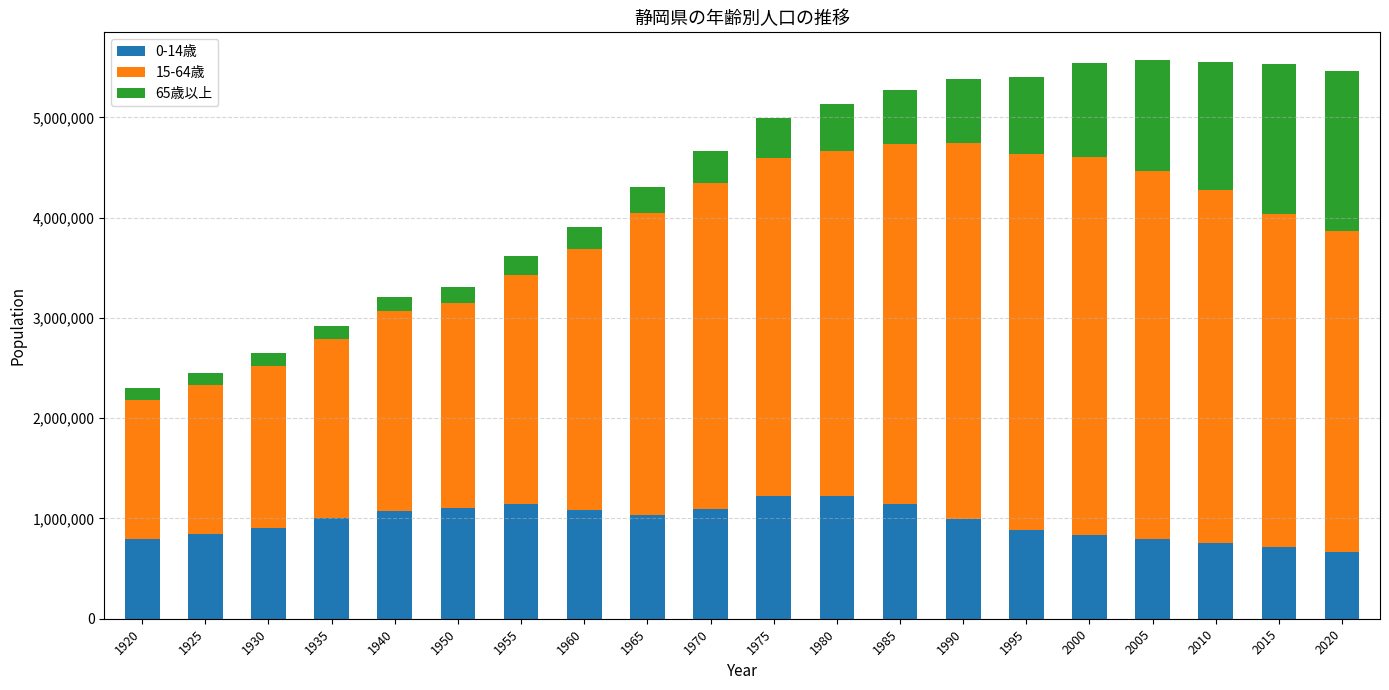

How many categories are shown in the chart?

20